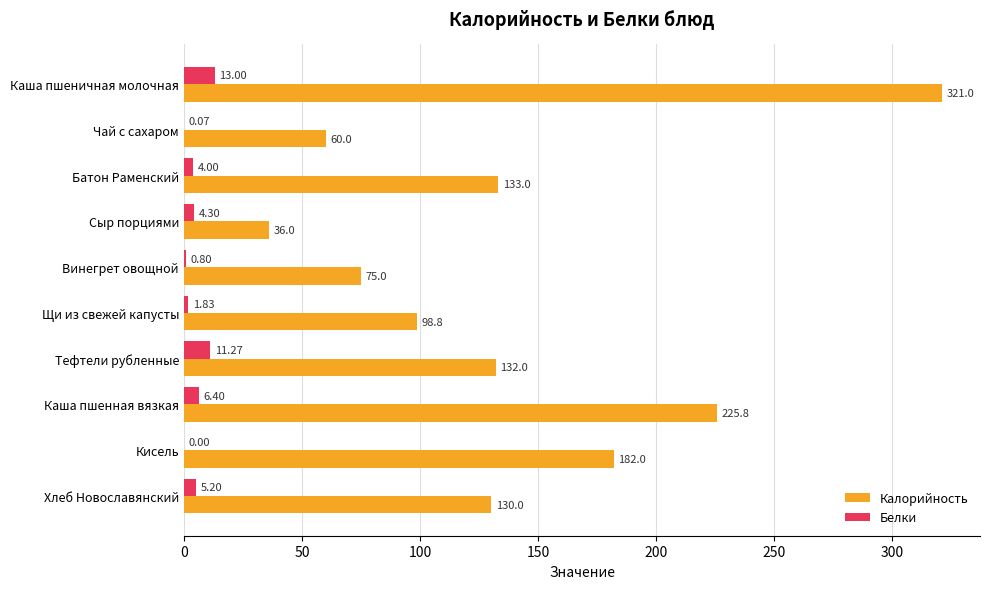

Which label corresponds to the largest value in the chart?

Каша пшеничная молочная